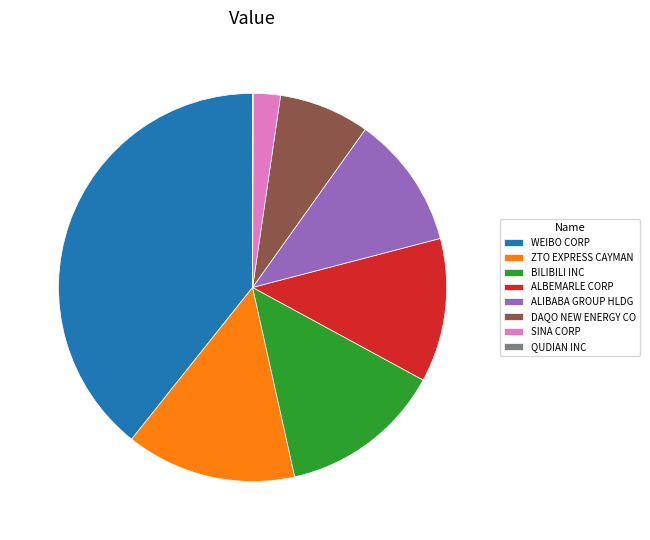

Which slice is the largest?

WEIBO CORP